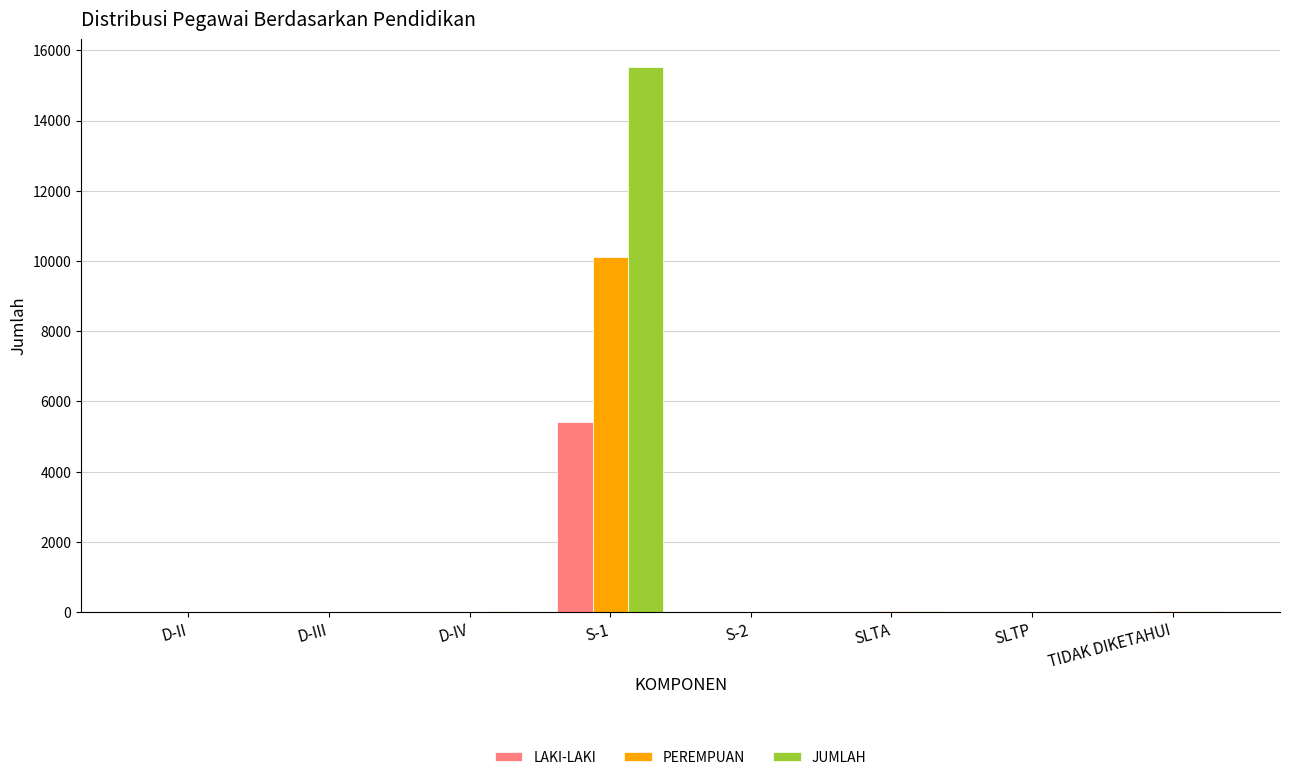

Is it true that PEREMPUAN equals 5754 at D-II?

False